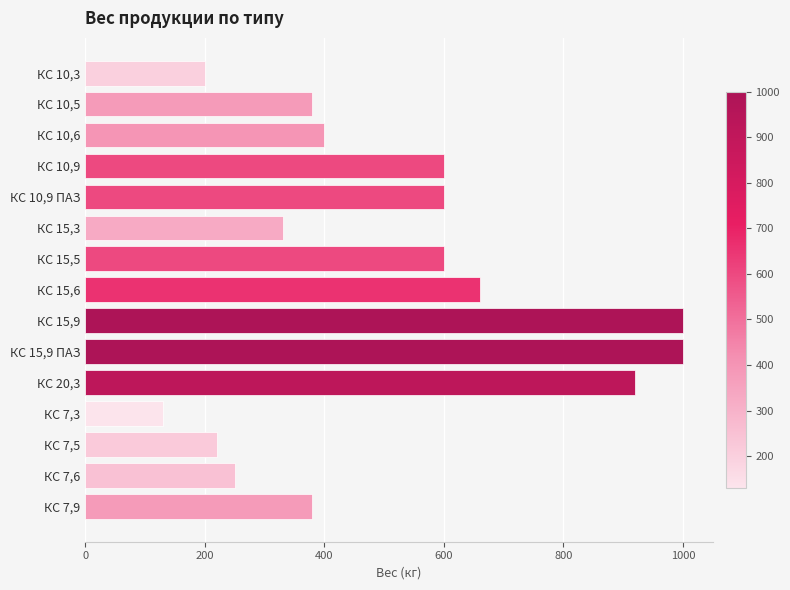

What is the change in value from КС 20,3 to КС 7,6?

-670